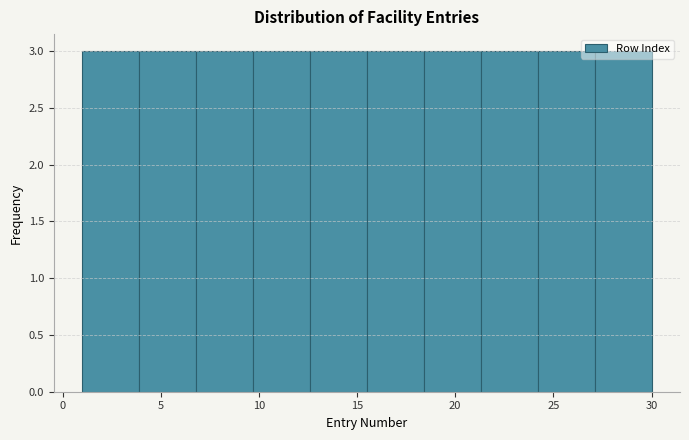

How tall is the bar that spans 27.1 to 30.0 on the x-axis? Neither the bar edges nor the heights are printed on the chart, so give them approximately, as read against the axes.

3